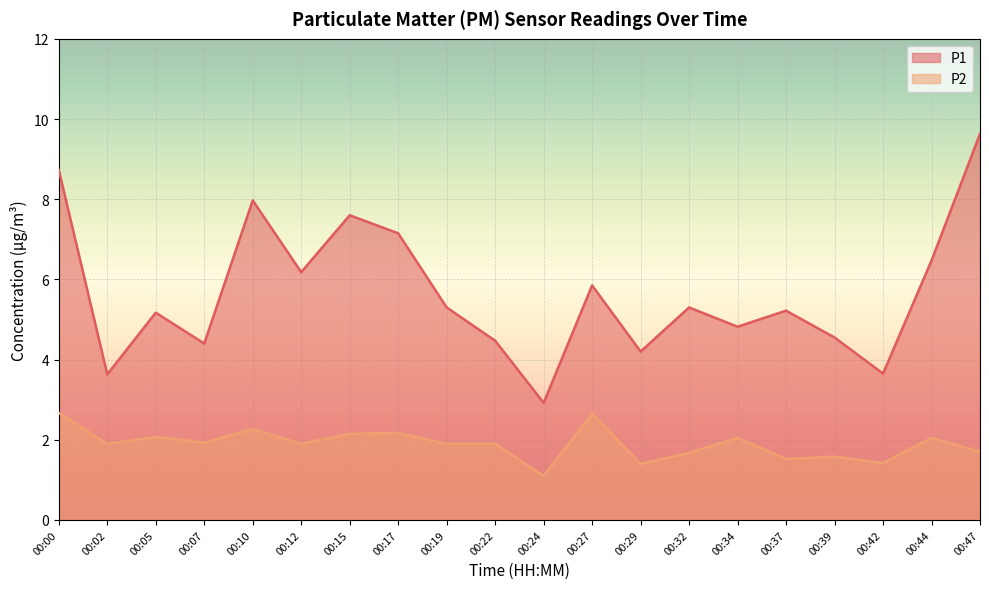

The value of P2 at 00:27 is 2.6. True or false?

True